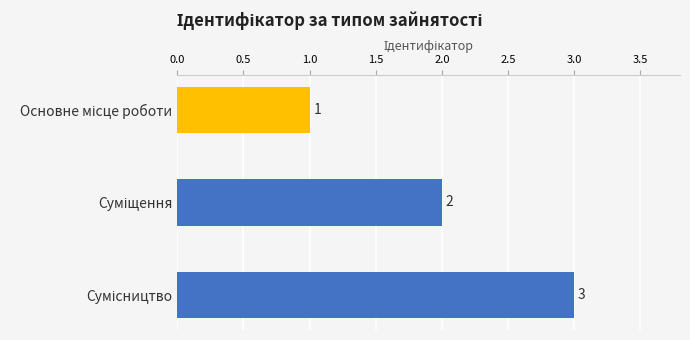

What is the maximum value shown in the chart?

3